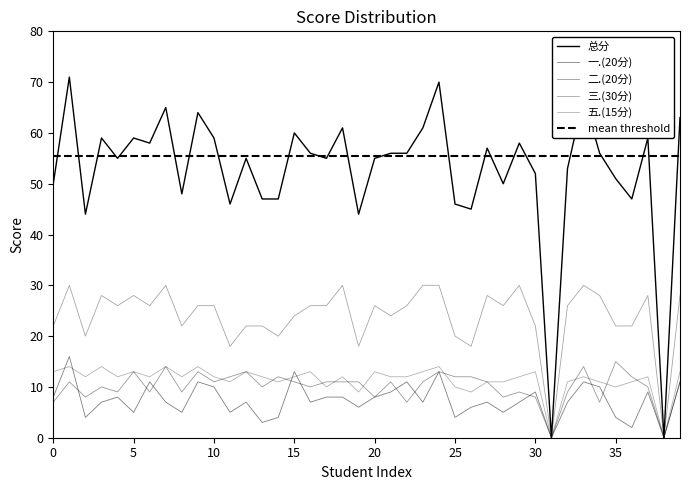

Does the chart have visible grid lines?

No